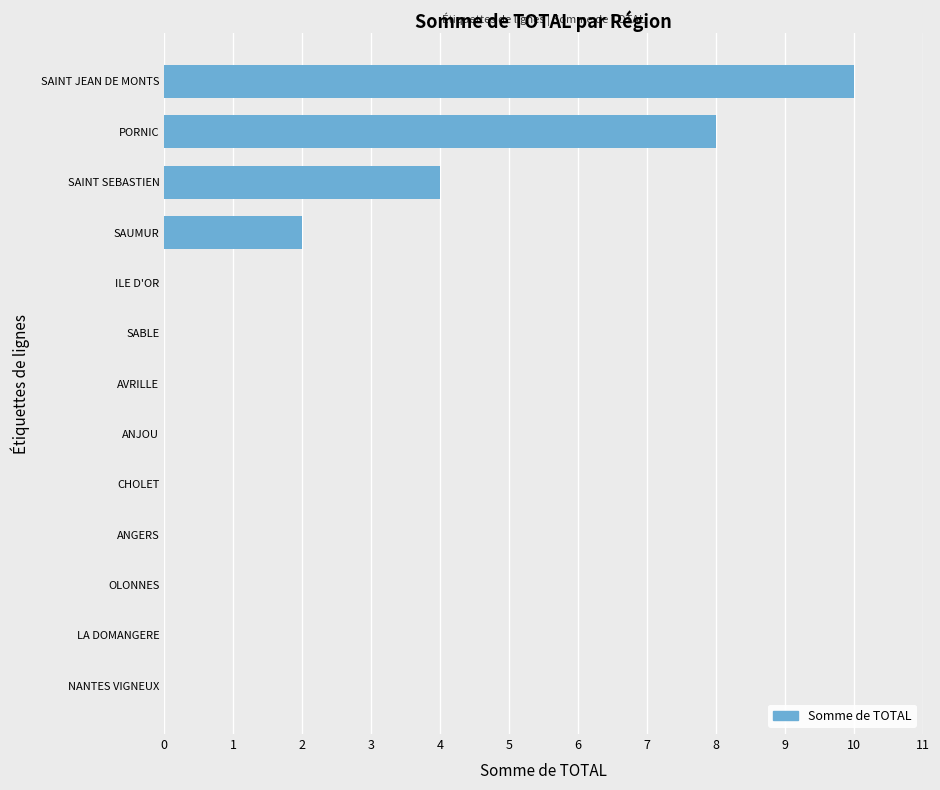

What is the sum of the values at ANJOU and SAINT JEAN DE MONTS?

10